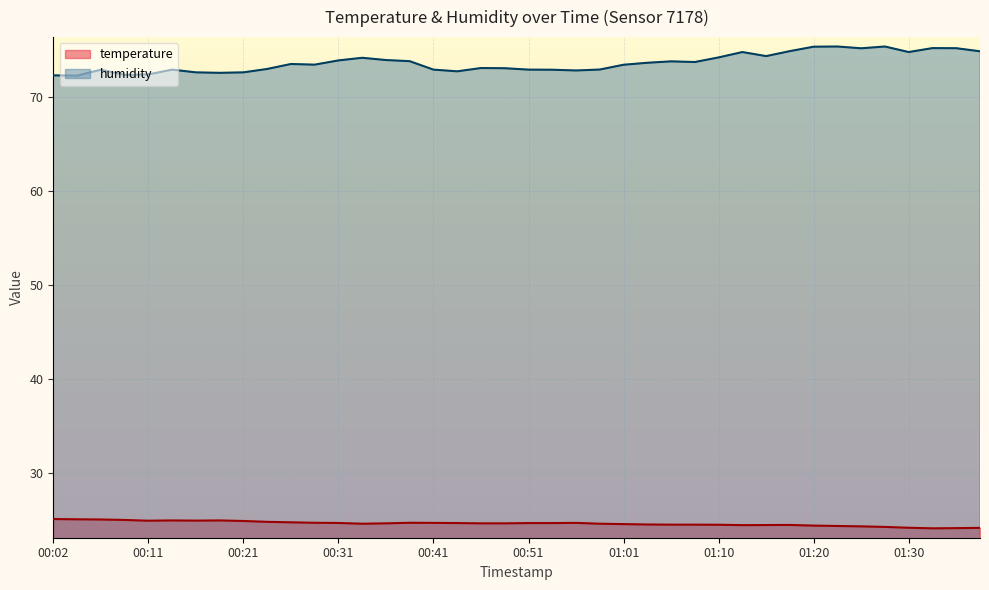

Reading left to right, list all the values displayed in this chart.

temperature: 25.1	25.1	25.1	25.0	24.9	25.0	25.0	25.0	24.9	24.8	24.8	24.7	24.7	24.6	24.7	24.7	24.7	24.7	24.7	24.7	24.7	24.7	24.7	24.6	24.6	24.6	24.5	24.5	24.5	24.5	24.5	24.5	24.4	24.4	24.4	24.3	24.2	24.1	24.2	24.2
humidity: 72.3	72.3	72.9	72.4	72.4	72.9	72.6	72.6	72.6	73.0	73.5	73.5	73.9	74.2	74.0	73.8	72.9	72.8	73.1	73.1	72.9	72.9	72.8	72.9	73.5	73.7	73.8	73.7	74.2	74.8	74.4	74.9	75.4	75.4	75.2	75.4	74.8	75.2	75.2	74.9